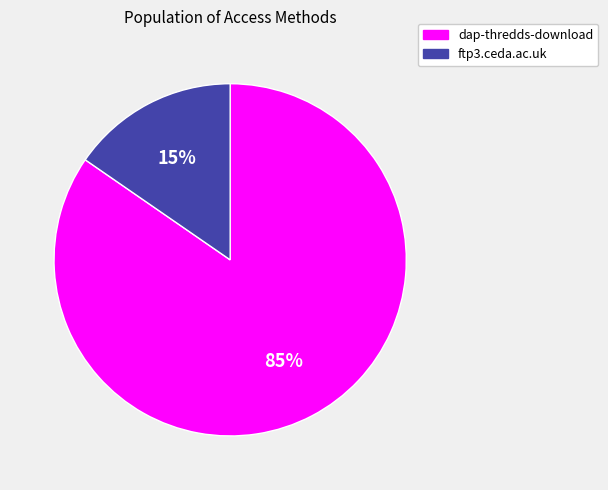

To the nearest percent, what portion does ftp3.ceda.ac.uk represent?

15%